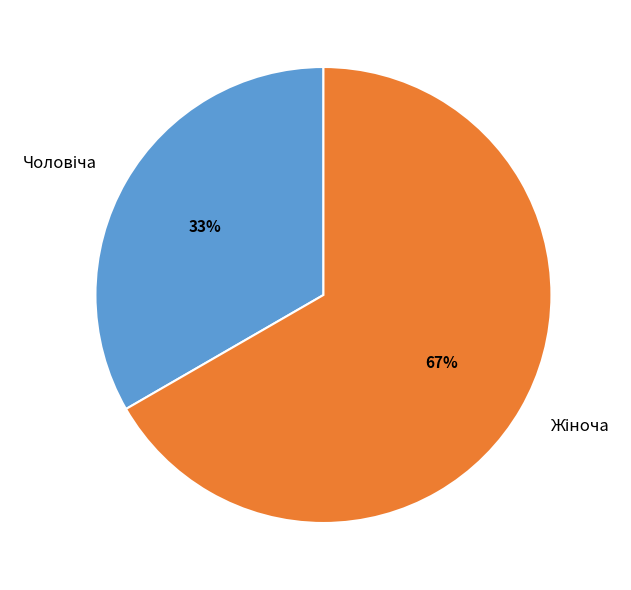

Is there a majority slice in this chart?

Yes